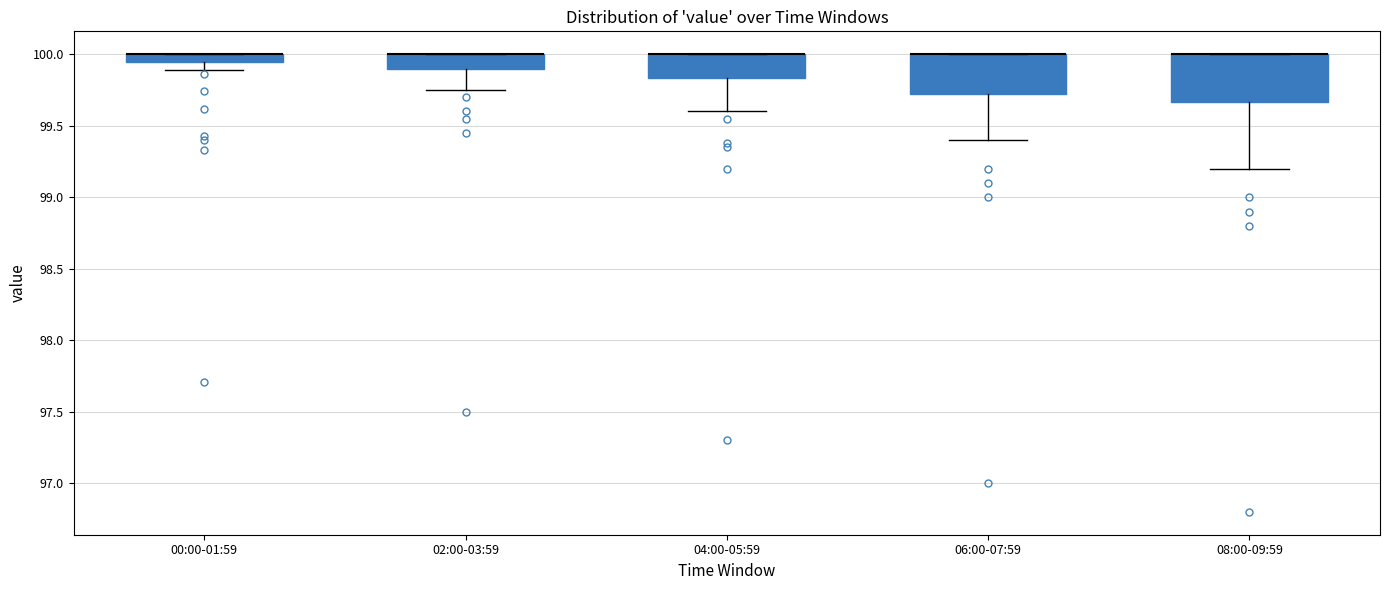

Where is the upper edge of the box for 00:00-01:59 on the y-axis? The values are not printed on the chart, so give them approximately, as read against the axis.

100.00